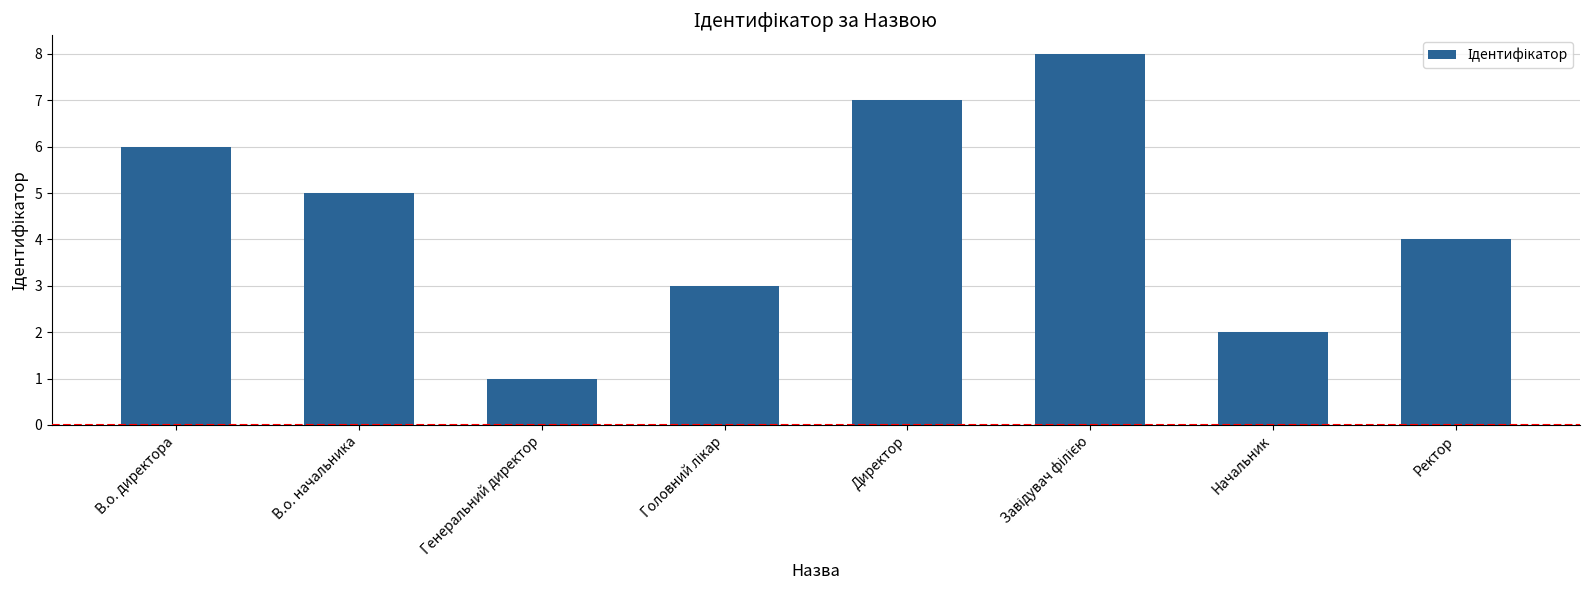

What is the label of the 5th bar from the left?

Директор